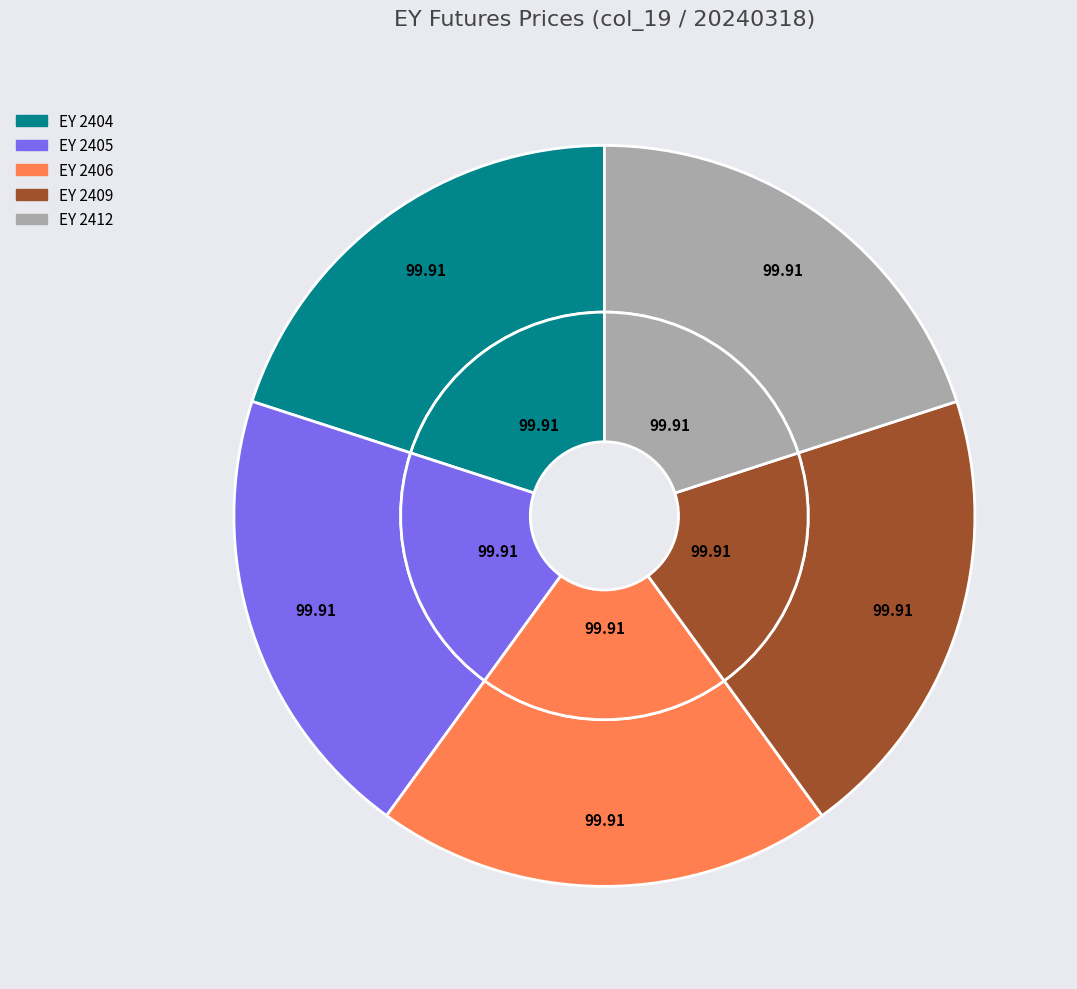

To the nearest percent, what is the combined percentage of EY 2412 and EY 2405?

40%